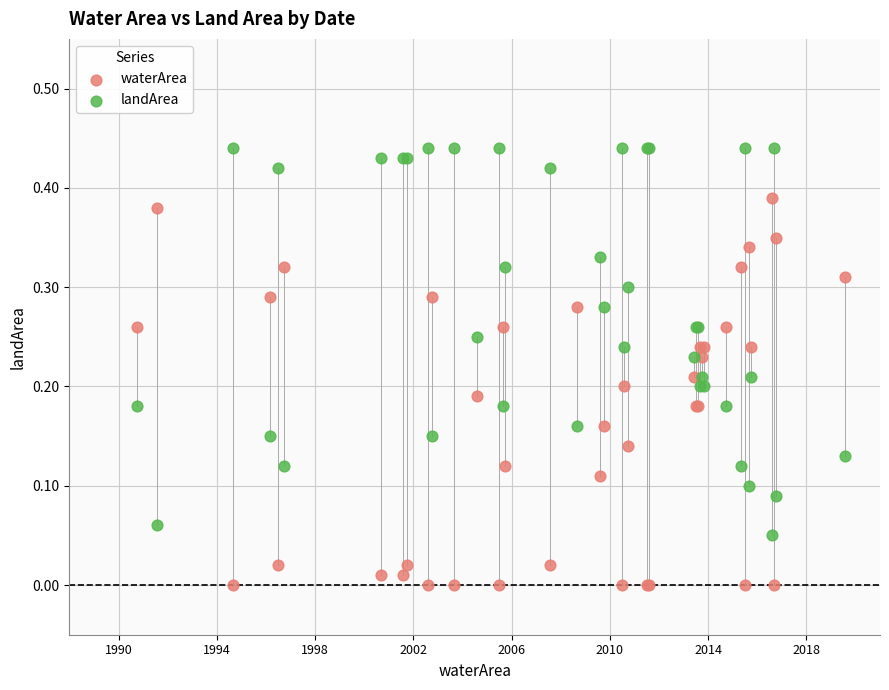

Which series contains the highest Y value?

landArea